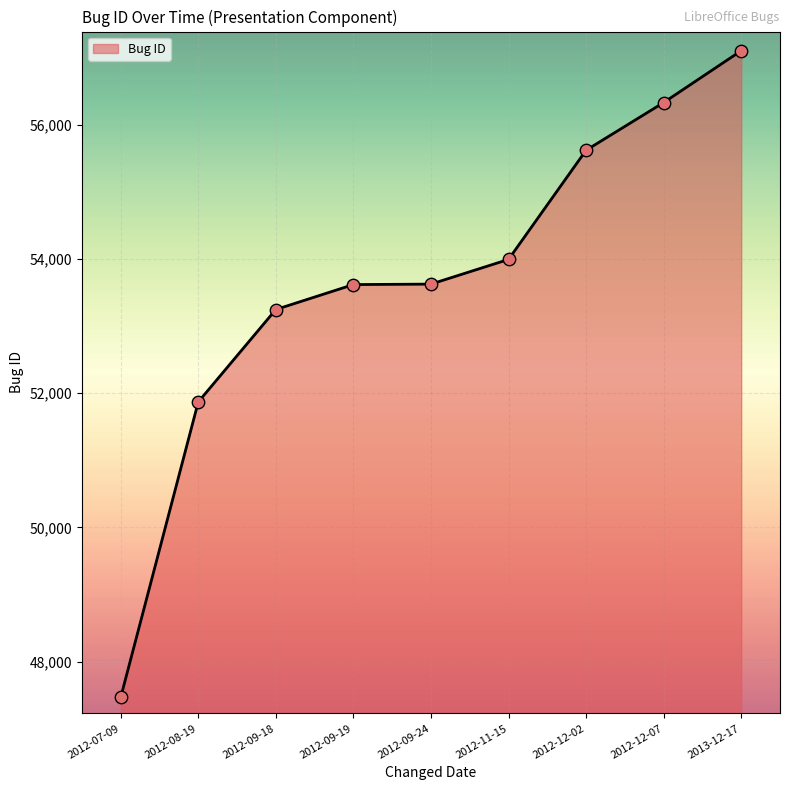

Between 2012-07-09 and 2012-09-24, which is larger?

2012-09-24